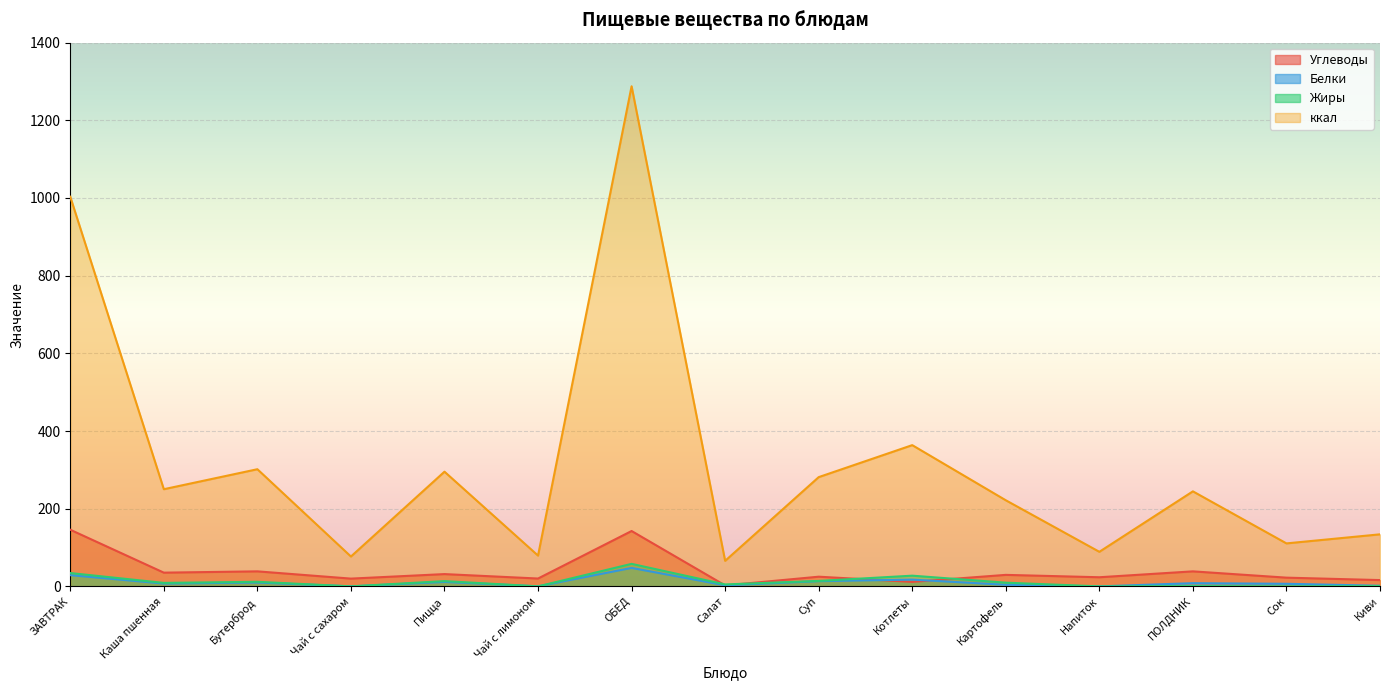

How many positive values does the Жиры series have?

11